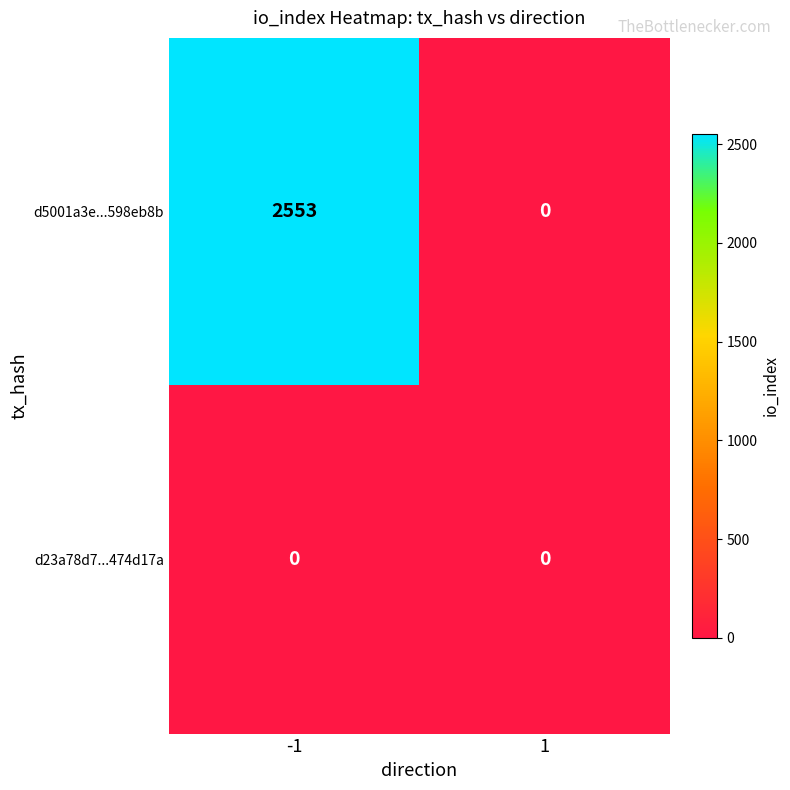

Between -1 and 1, which series saw the biggest shift?

d5001a3e...598eb8b